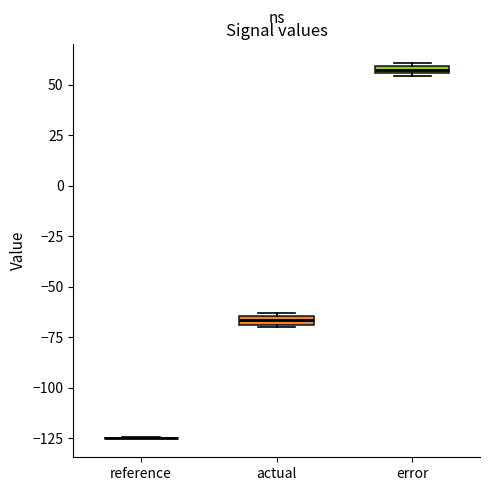

Where is the upper edge of the box for actual on the y-axis? The values are not printed on the chart, so give them approximately, as read against the axis.

-65